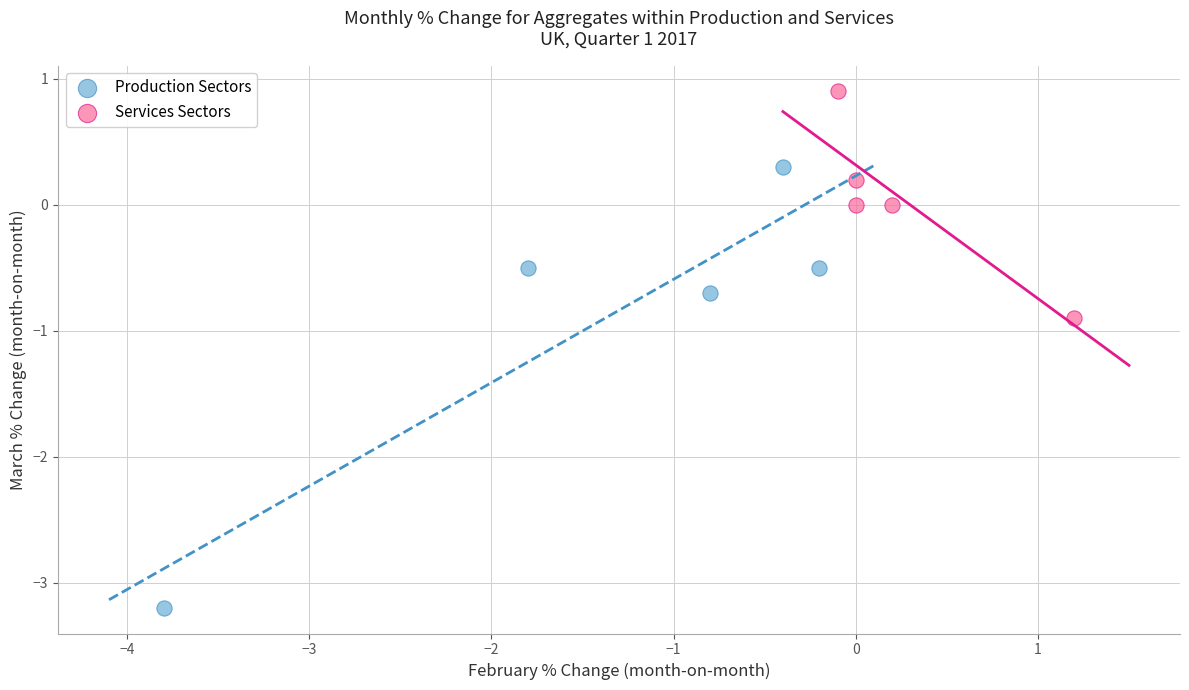

Which series has the widest spread of Y values?

Production Sectors